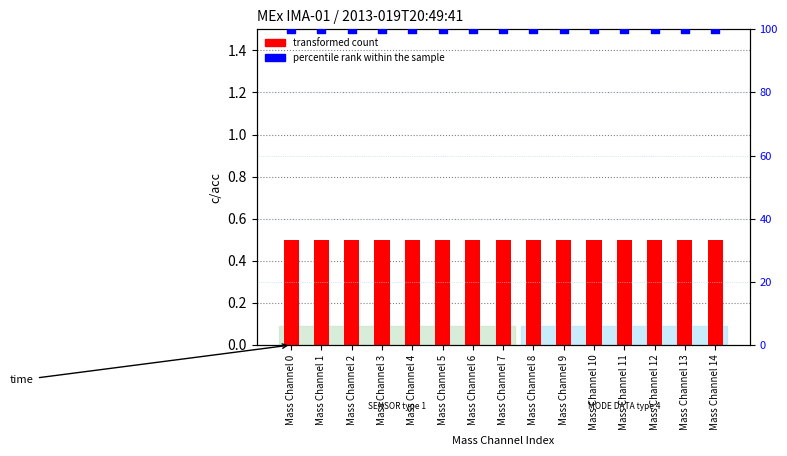

Which series reaches the minimum Y coordinate?

transformed count